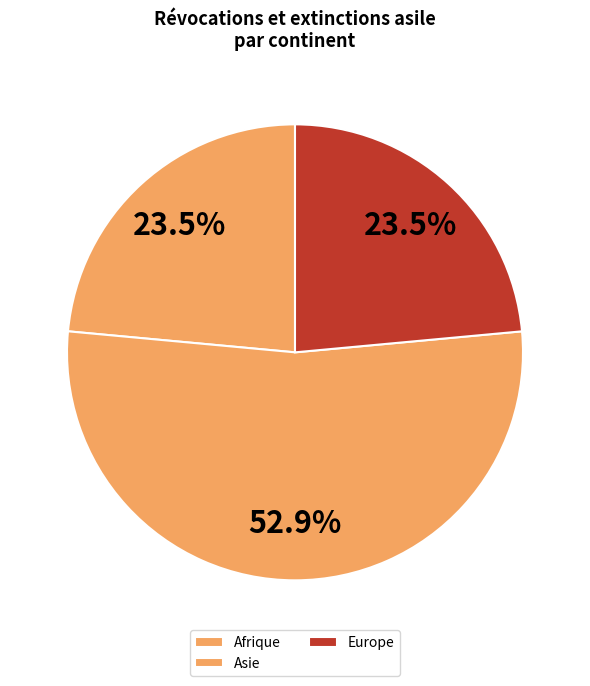

How many segments does this pie chart have?

3